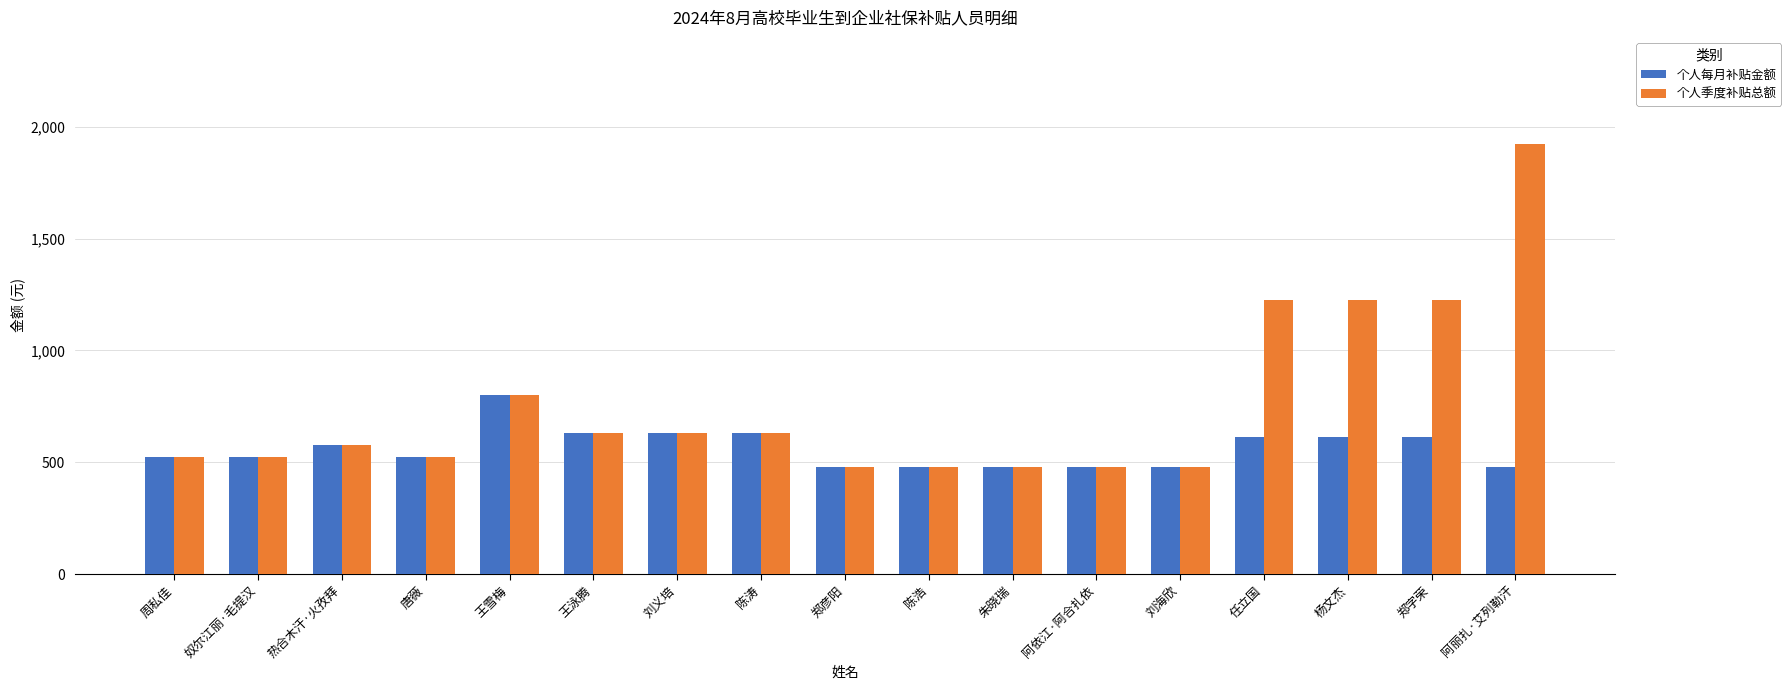

How many data points in 个人季度补贴总额 are above 577?

9